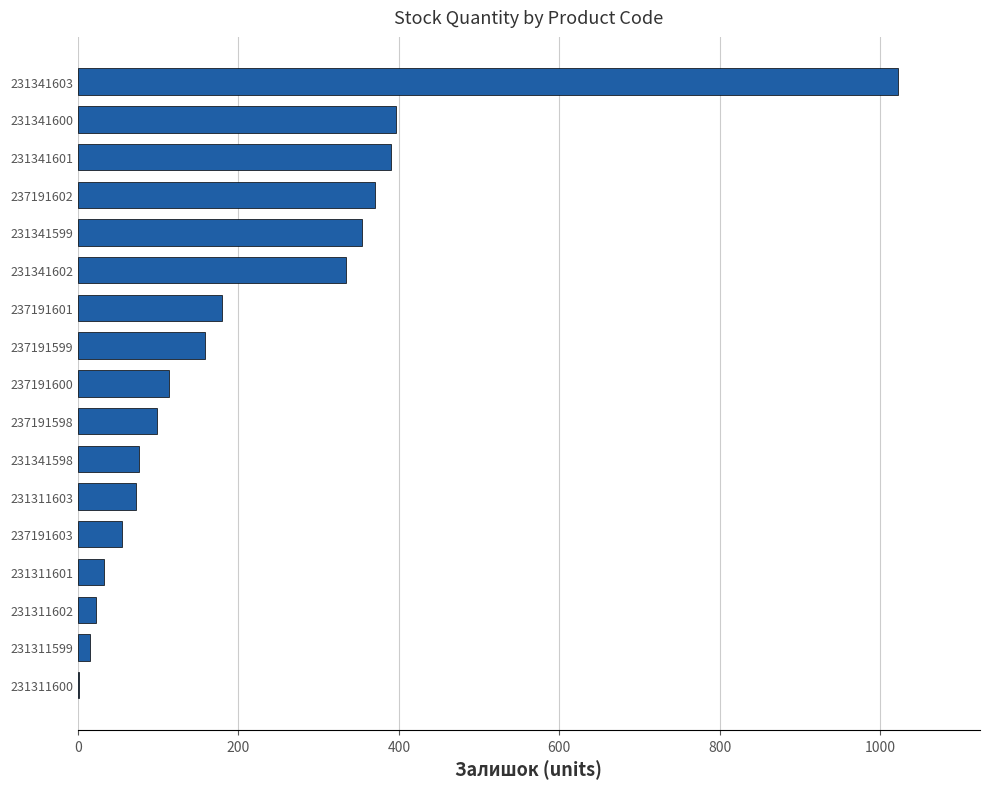

What is the sum of all values?

3693